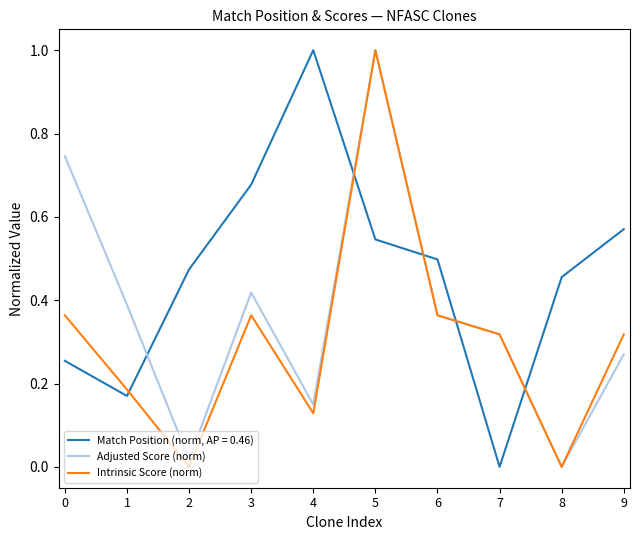

Rank the series at 3 from highest to lowest value.

Match Position (norm, AP = 0.46), Adjusted Score (norm), Intrinsic Score (norm)